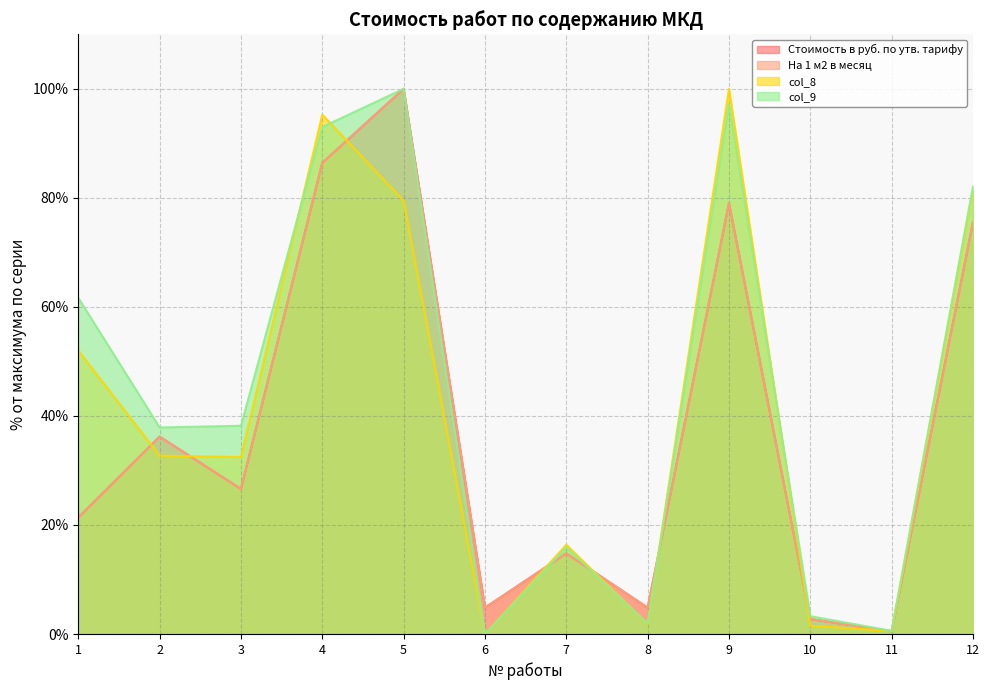

What is the total value across all series at 4?

361.1